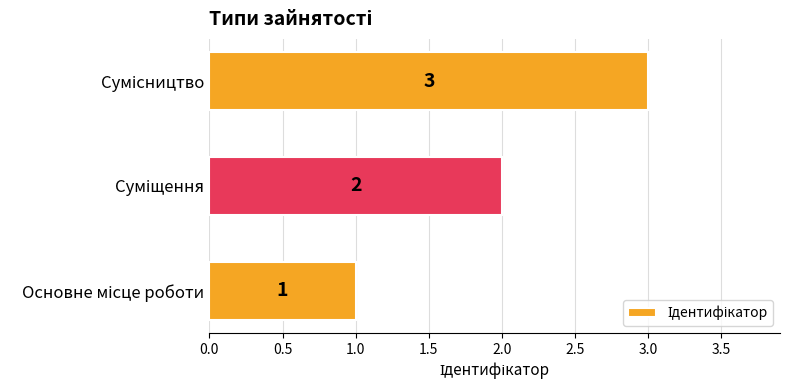

How many values are between 1 and 3?

3